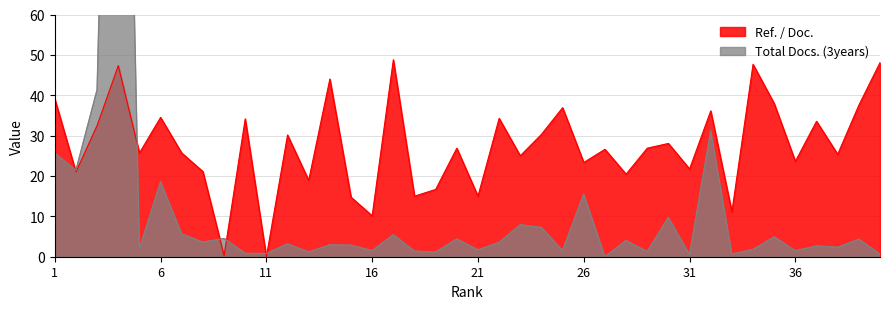

Rank the categories by Ref. / Doc. value from lowest to highest.

11, 9, 16, 33, 15, 18, 21, 19, 13, 28, 2, 8, 31, 26, 36, 23, 38, 7, 5, 27, 20, 29, 30, 12, 24, 3, 37, 10, 22, 6, 32, 25, 39, 35, 1, 14, 4, 34, 40, 17